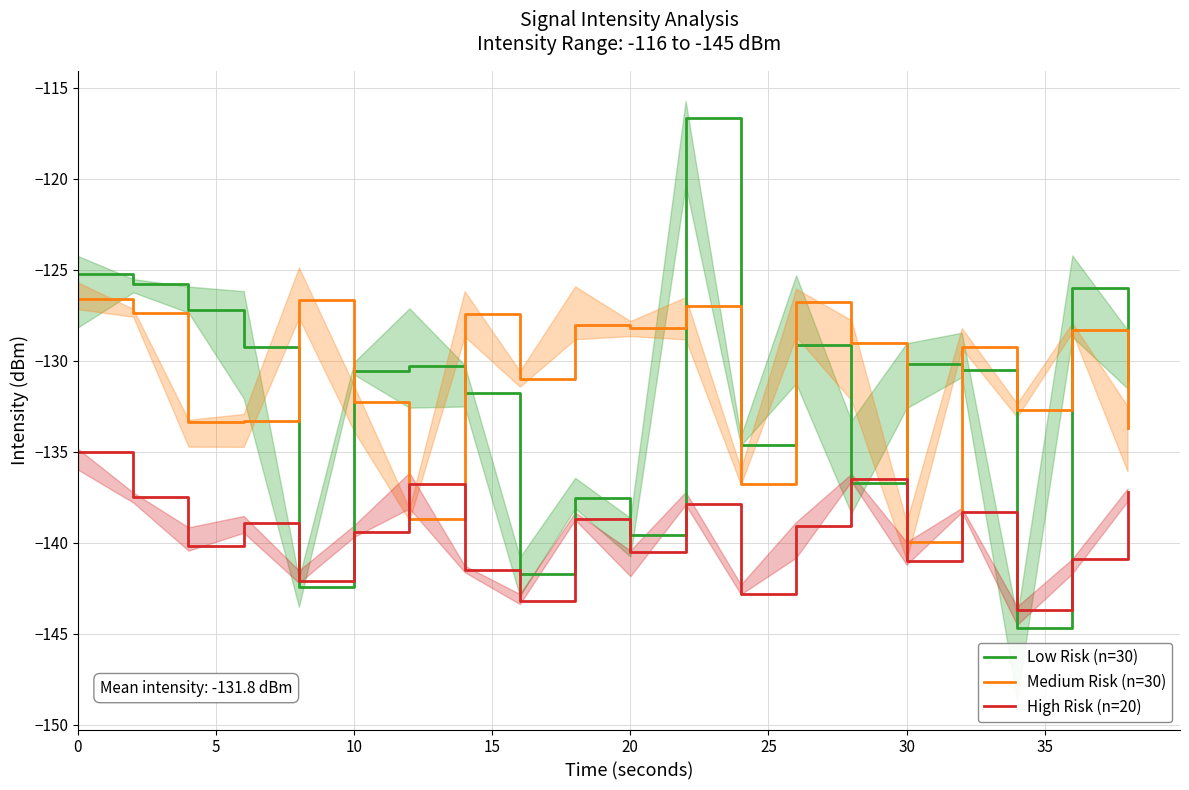

The value of Low Risk (n=30) at 10 is -210.7. True or false?

False